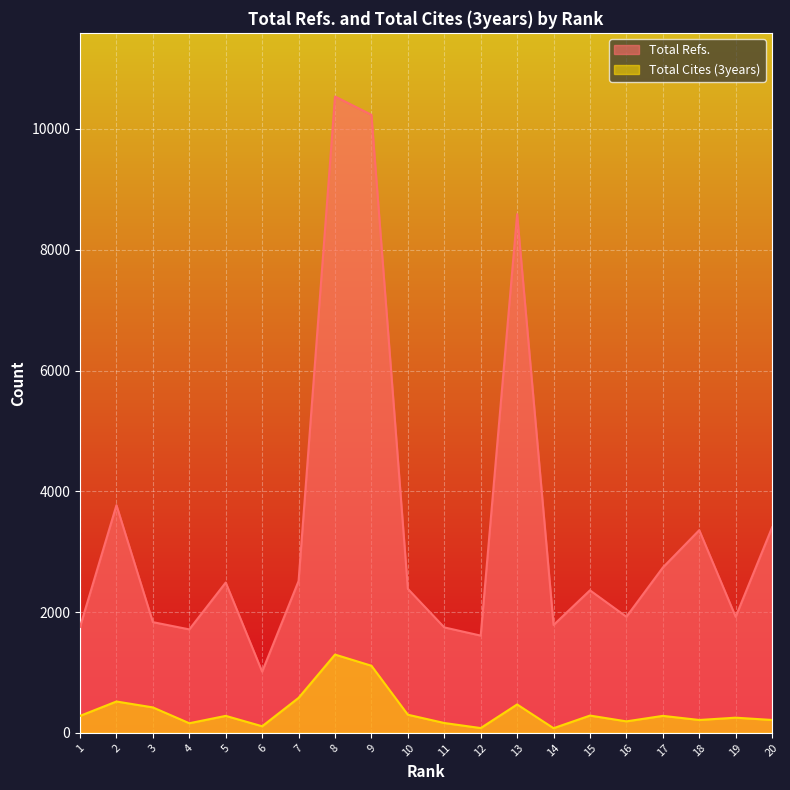

At which category does Total Cites (3years) reach its first local peak?

2